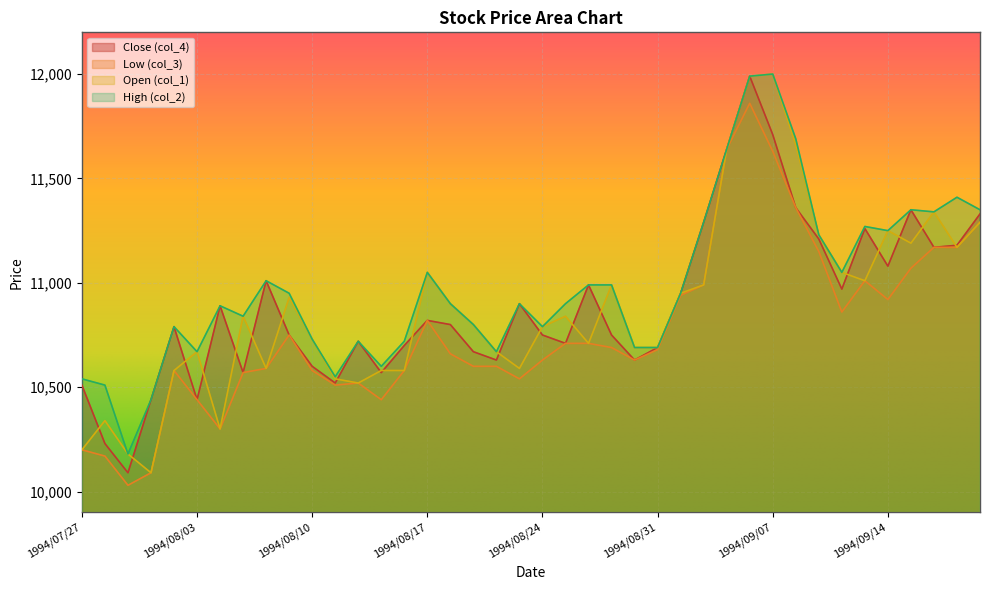

At which category does col_2 reach its first local peak?

1994/08/02